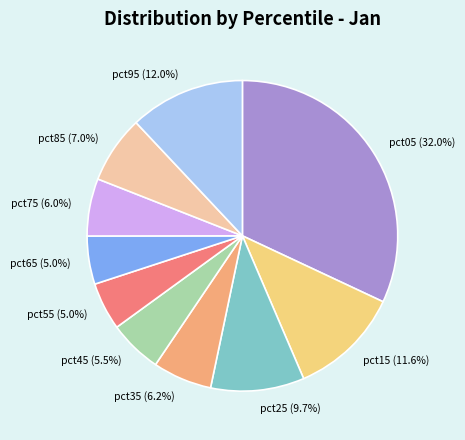

What is the total percentage of pct95 and pct05?

44.0%